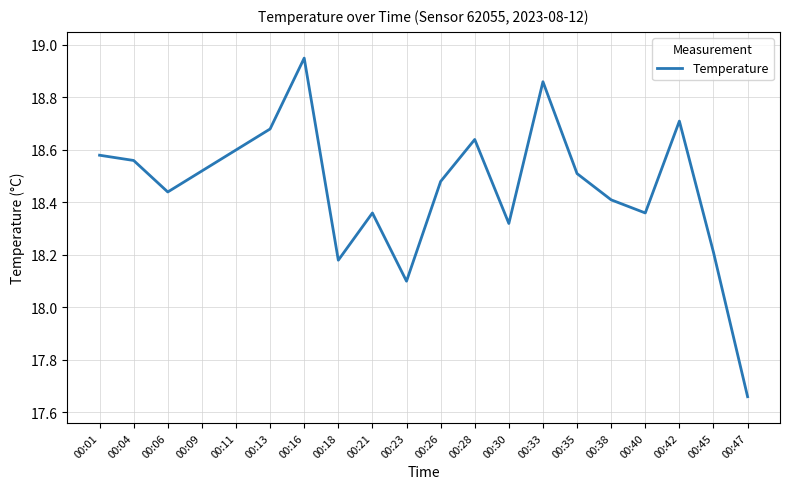

Where is the data nearest to the value 18?

00:23